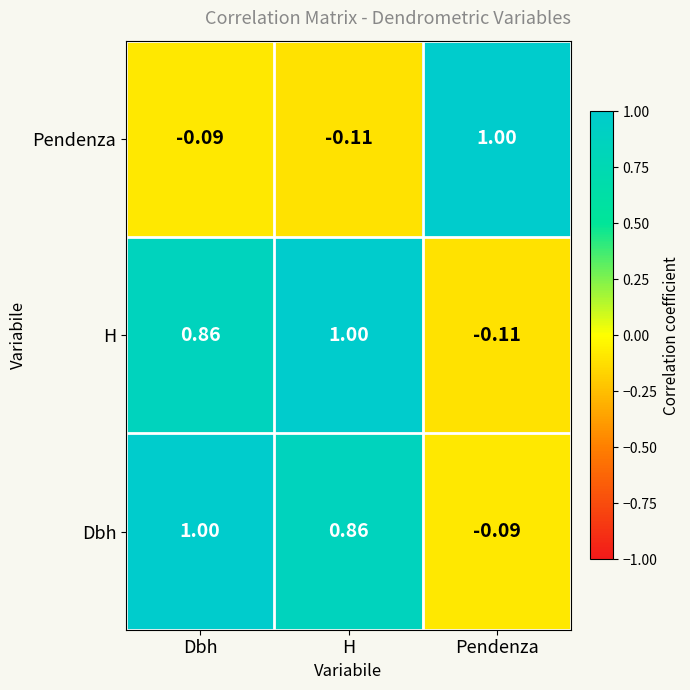

At Dbh, list the series in order from smallest to largest.

Pendenza, H, Dbh